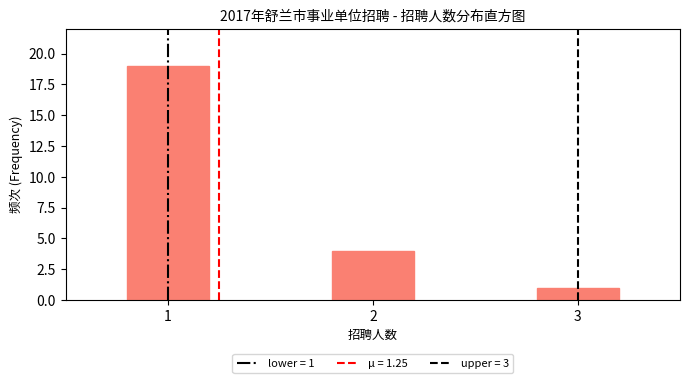

Reading left to right, transcribe all the data shown in this chart.

19	4	1